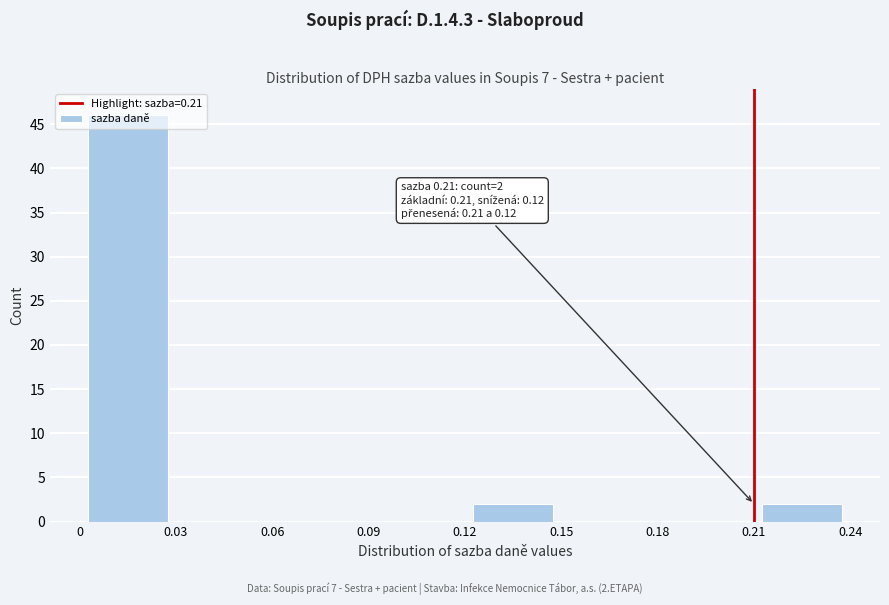

Which range on the x-axis has the tallest bar?

0 to 0.03